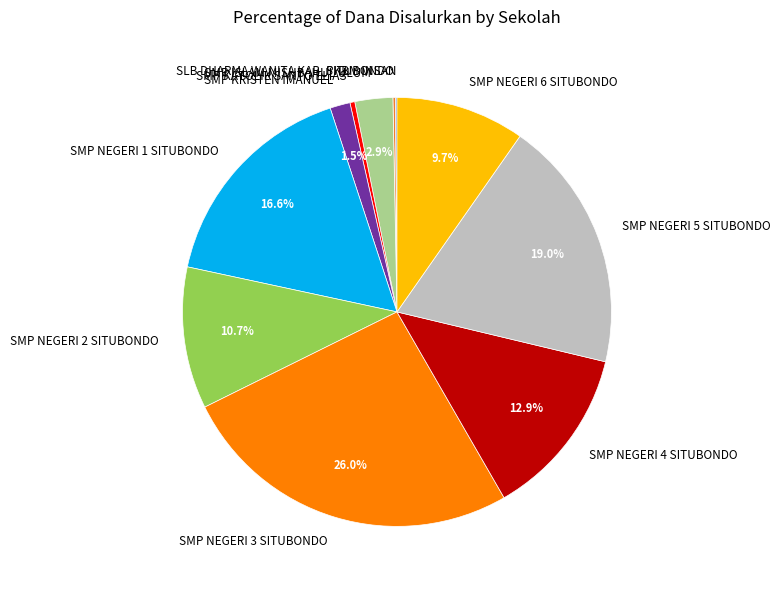

What is the largest slice in the pie chart?

SMP NEGERI 3 SITUBONDO